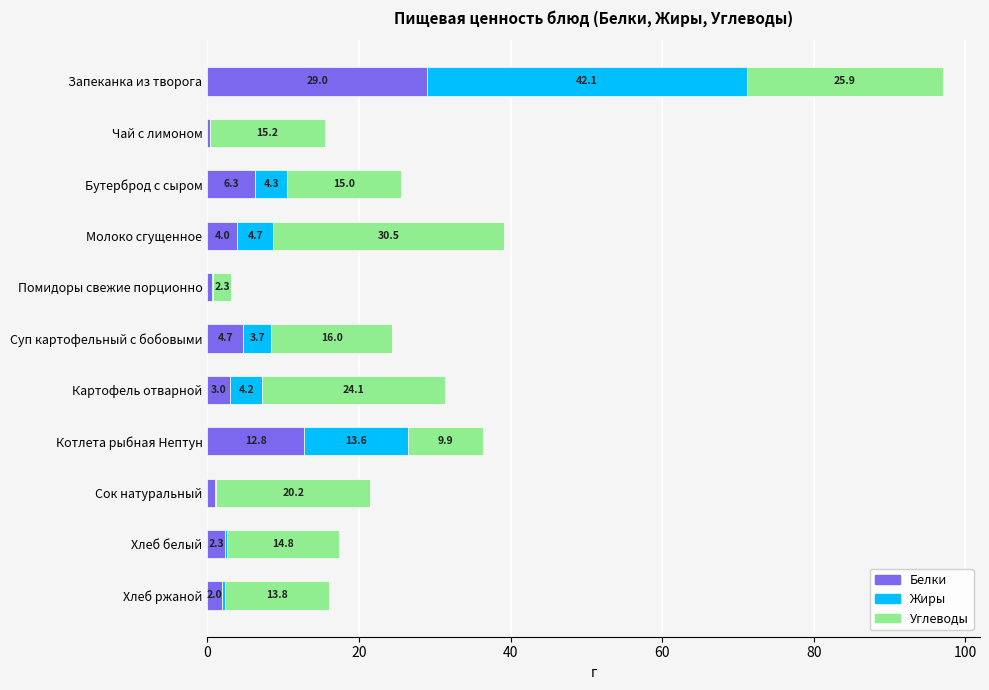

What is the total value across all series at Чай с лимоном?

15.5